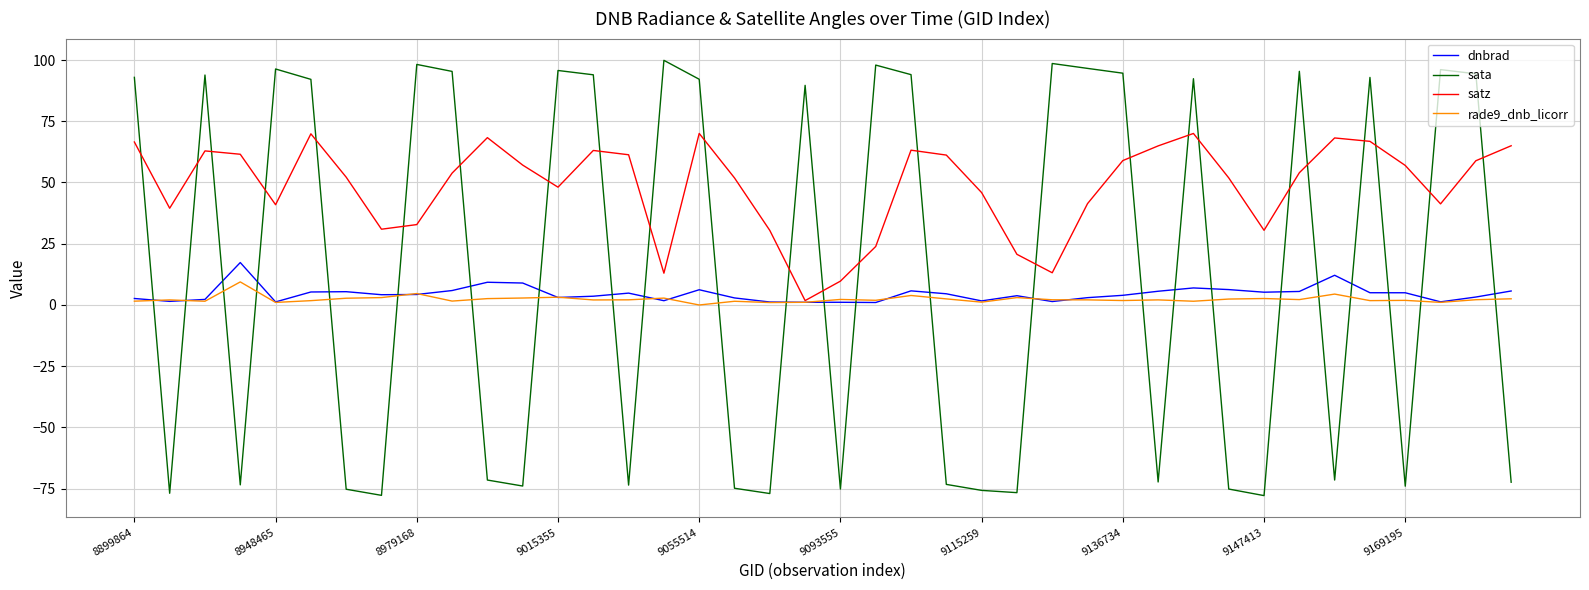

Which series ends up on top after the final intersection of sata and satz?

satz